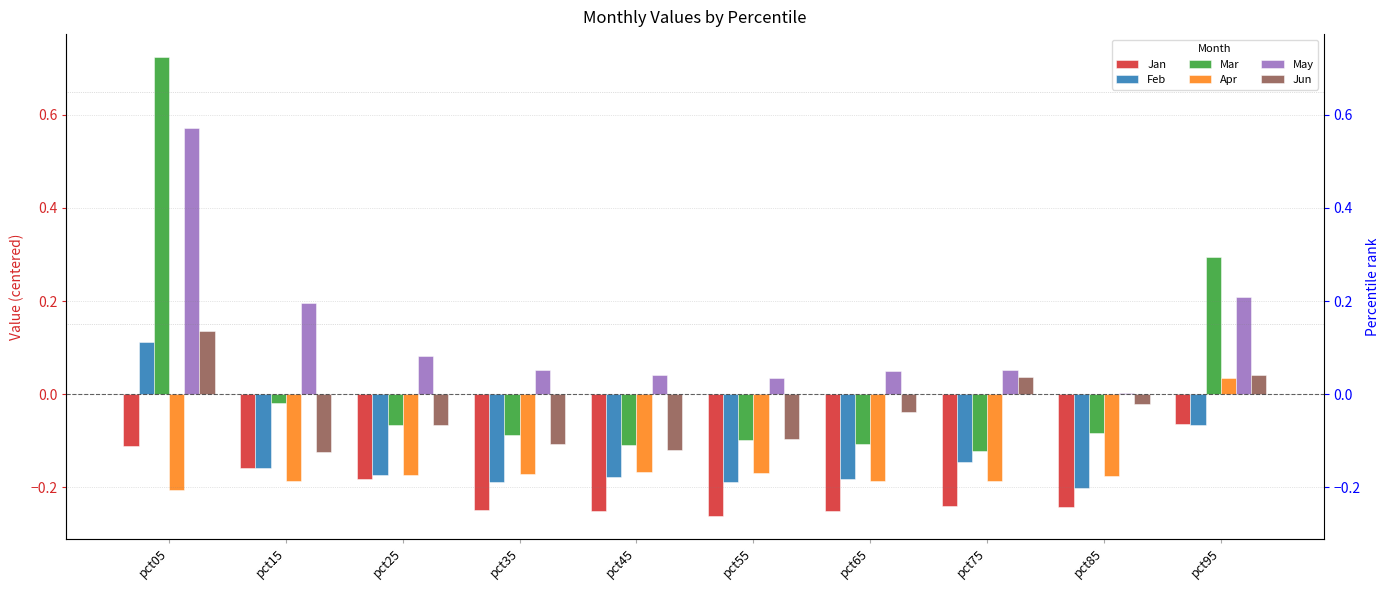

What is the difference between the May values at pct45 and pct05?

0.5